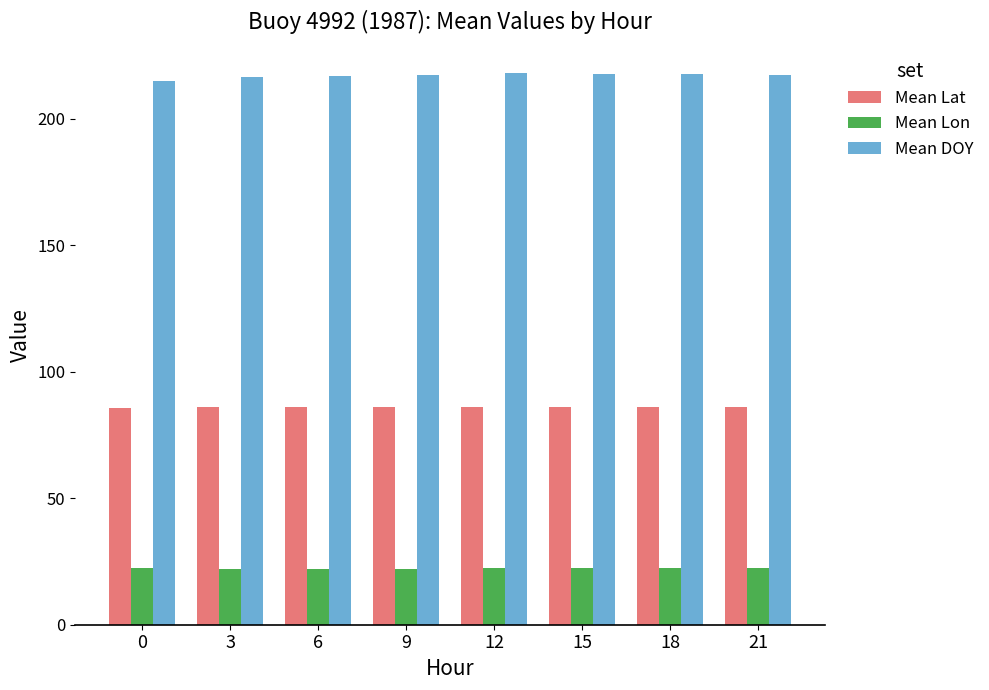

What is the value of the Mean DOY bar at the 7th from the left?

217.9